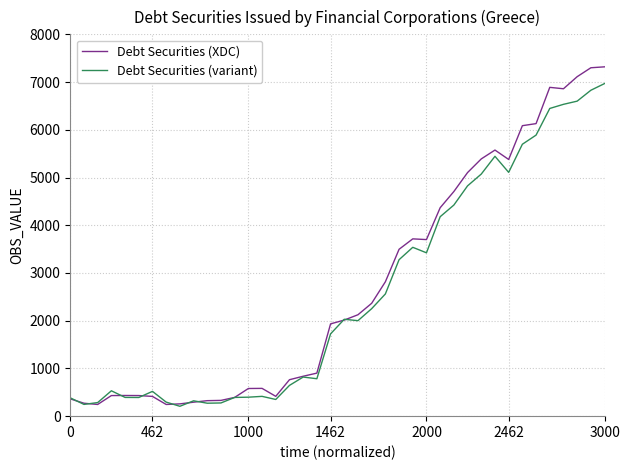

What is the difference between the maximum and minimum values in the Debt Securities (variant) series?

6761.8